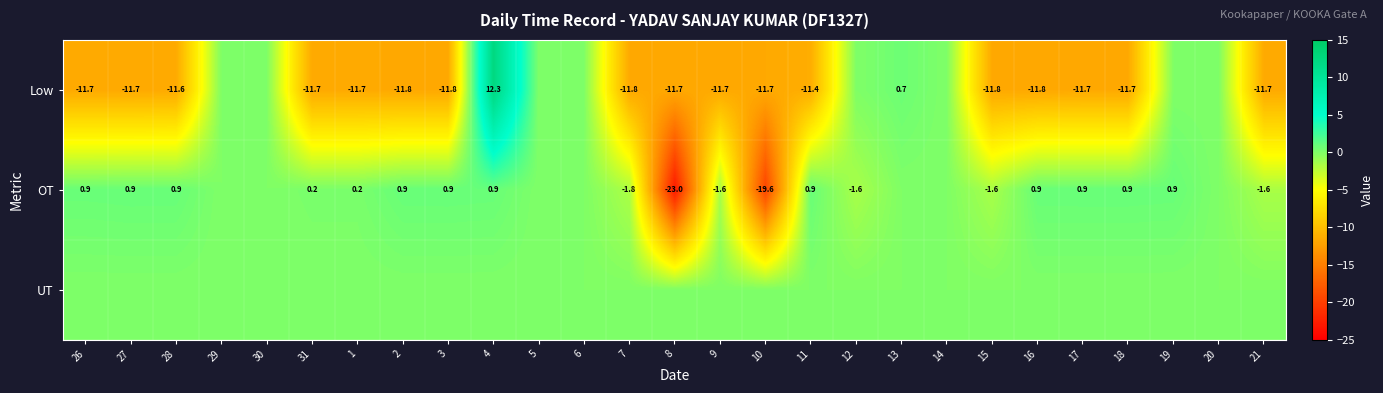

The Low series shows -6.9 at 16. True or false?

False